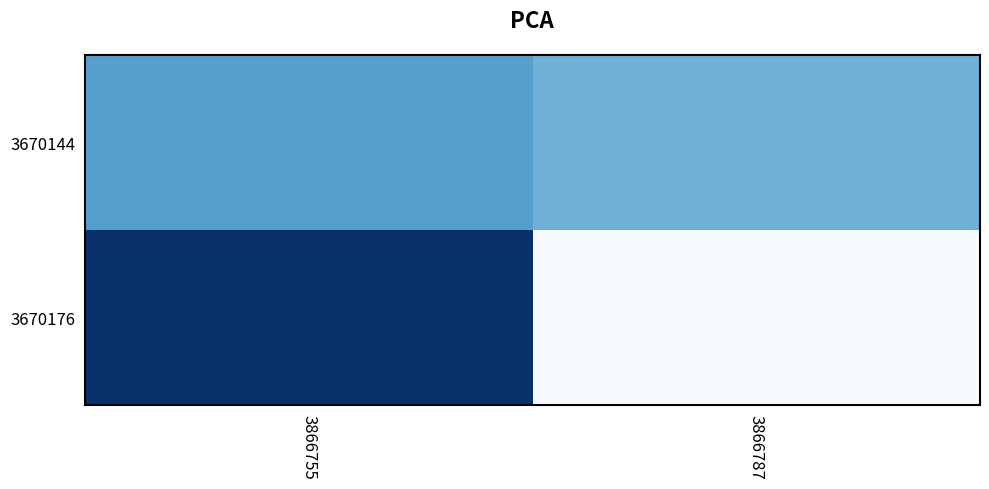

At how many categories does at least one series exceed 105792?

1